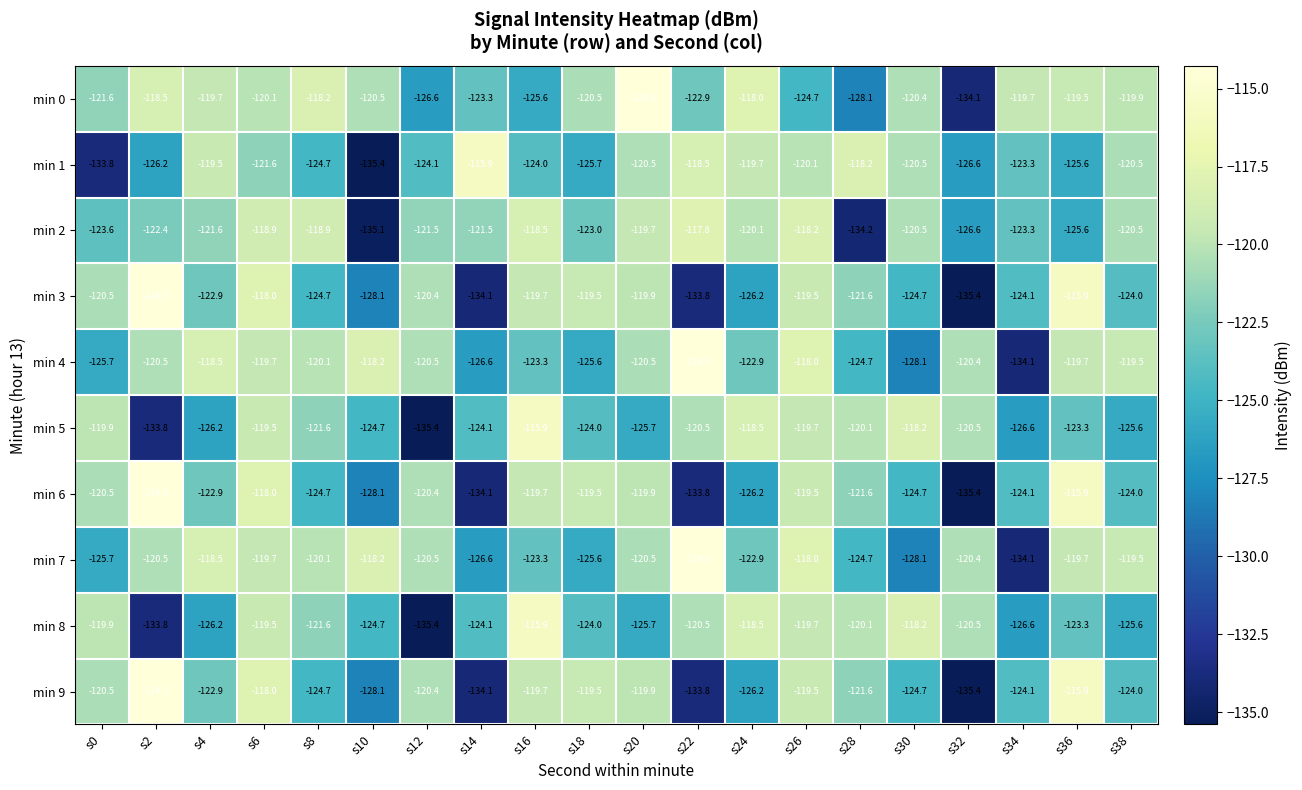

What is the approximate value of min 9 at s34?

-124.1